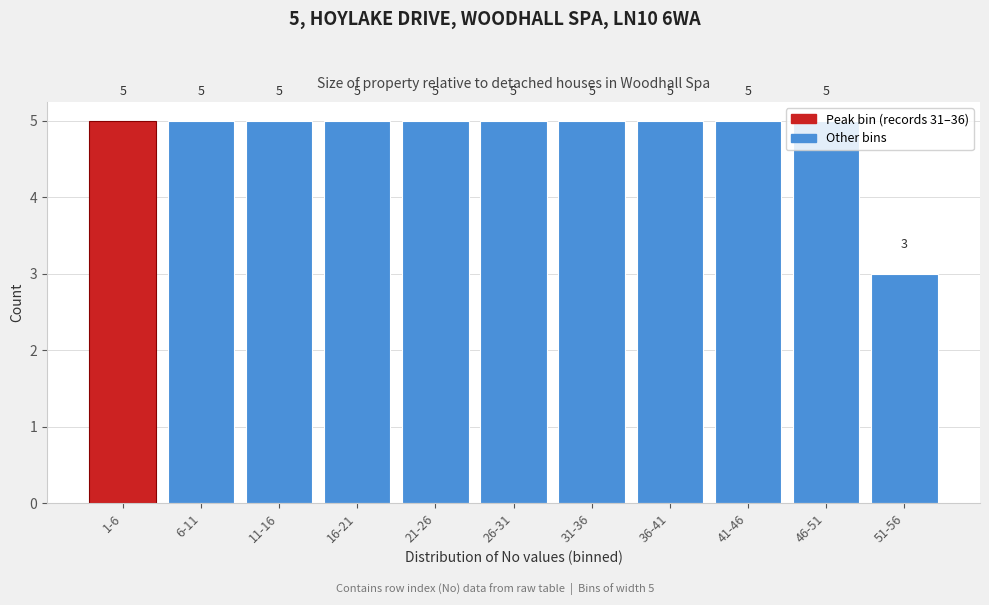

Count the values in the range 5 to 6.

10